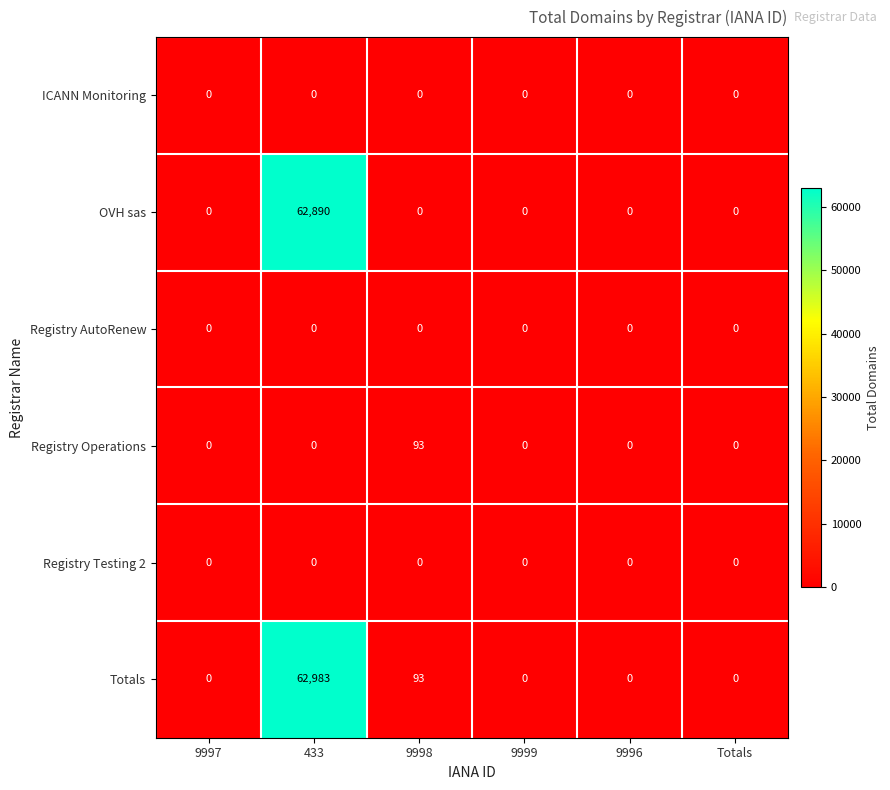

At which category is the sum across all series the highest?

433